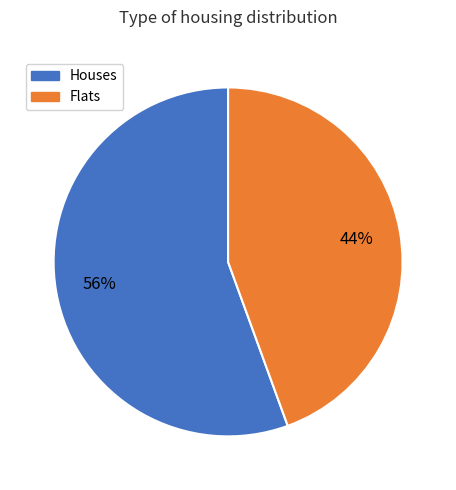

Is there a majority slice in this chart?

Yes